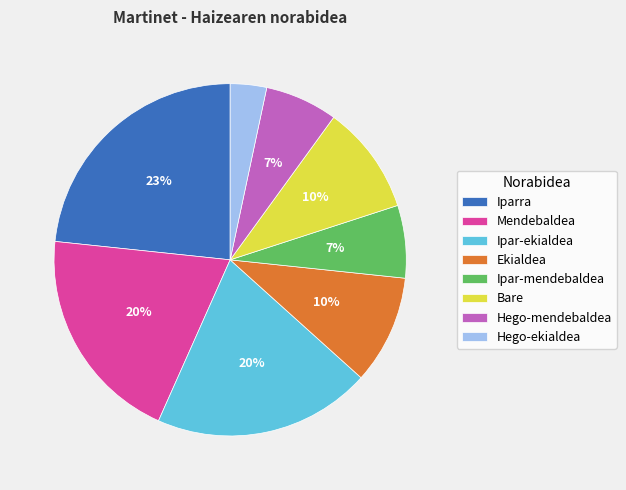

Which slice is the largest?

Iparra